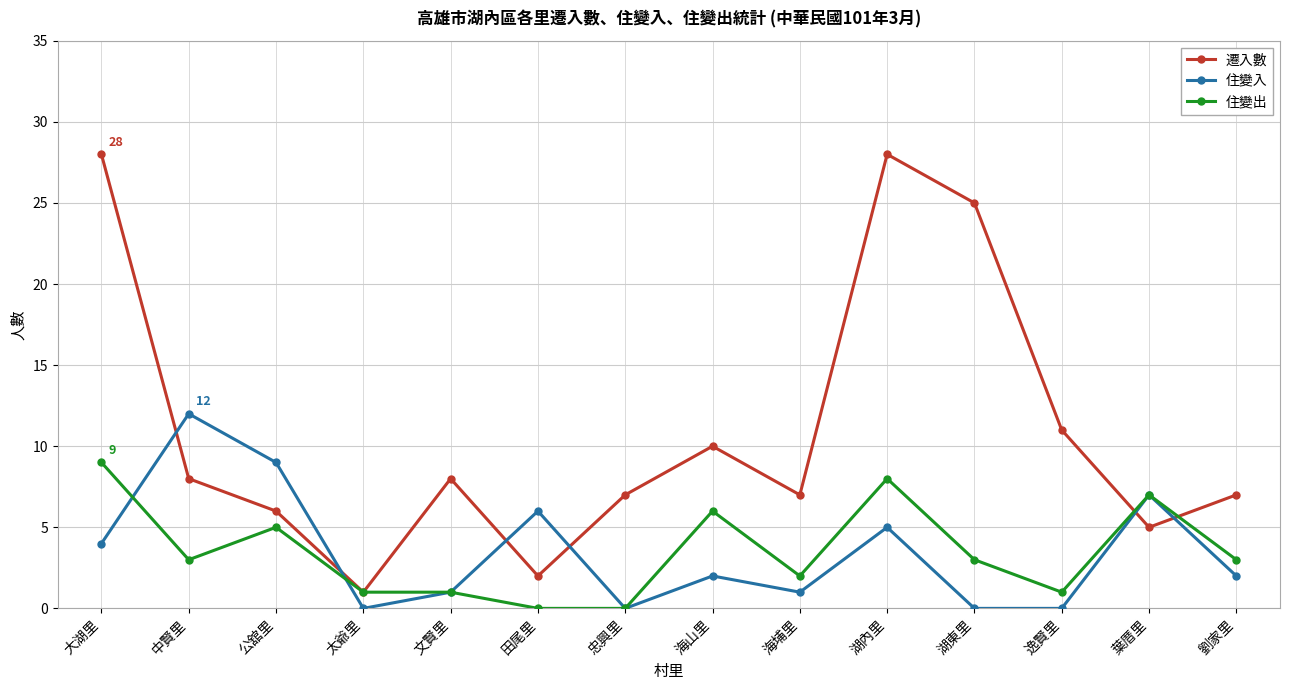

Which series ends up on top after the final intersection of 住變入 and 遷入數?

遷入數